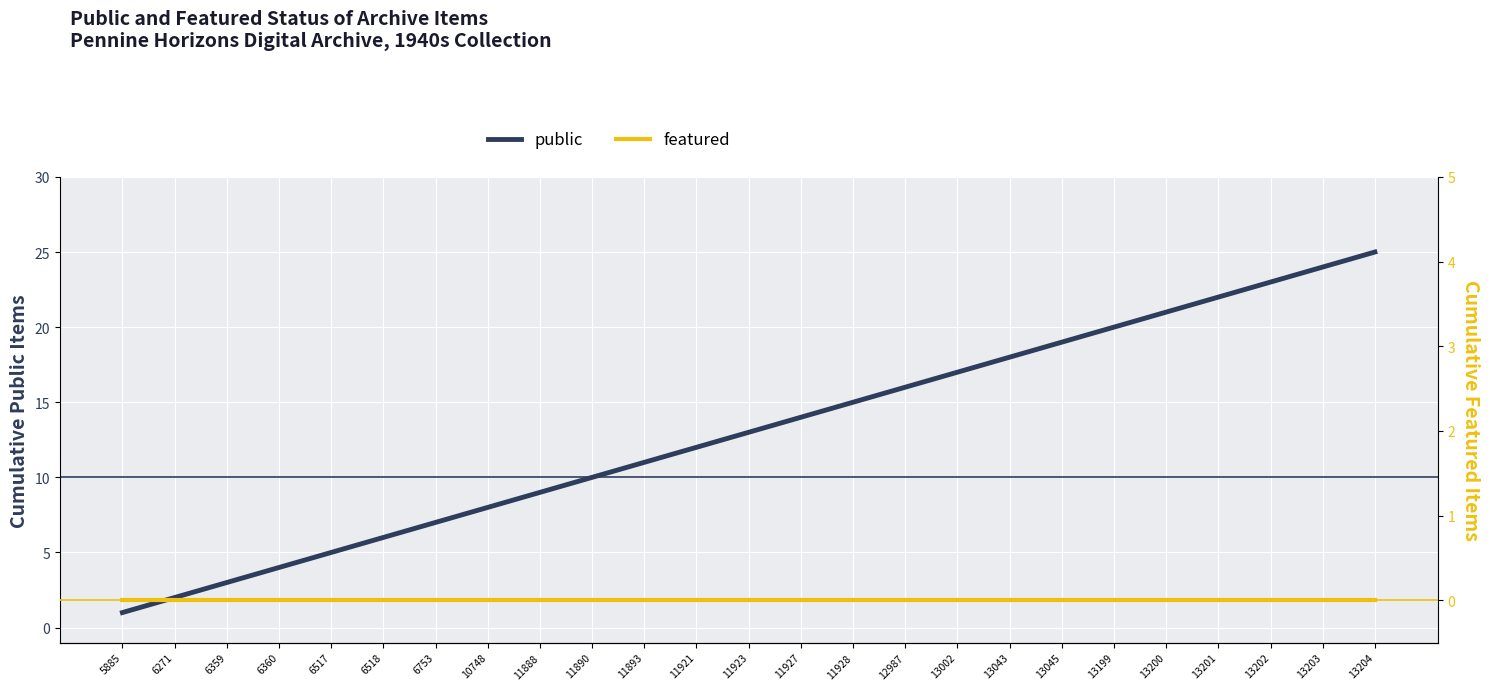

Reading left to right, transcribe all the data shown in this chart.

public: 5885=1	6271=2	6359=3	6360=4	6517=5	6518=6	6753=7	10748=8	11888=9	11890=10	11893=11	11921=12	11923=13	11927=14	11928=15	12987=16	13002=17	13043=18	13045=19	13199=20	13200=21	13201=22	13202=23	13203=24	13204=25
featured: 5885=0	6271=0	6359=0	6360=0	6517=0	6518=0	6753=0	10748=0	11888=0	11890=0	11893=0	11921=0	11923=0	11927=0	11928=0	12987=0	13002=0	13043=0	13045=0	13199=0	13200=0	13201=0	13202=0	13203=0	13204=0